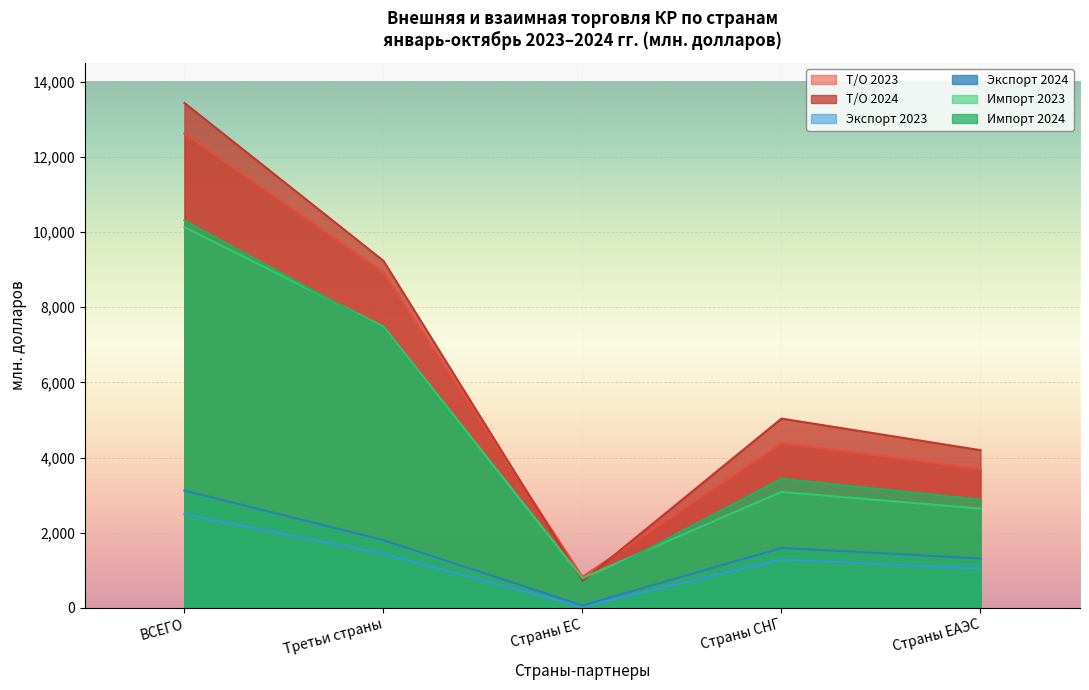

Rank the categories by Экспорт 2024 value from highest to lowest.

ВСЕГО, Третьи страны, Страны СНГ, Страны ЕАЭС, Страны ЕС